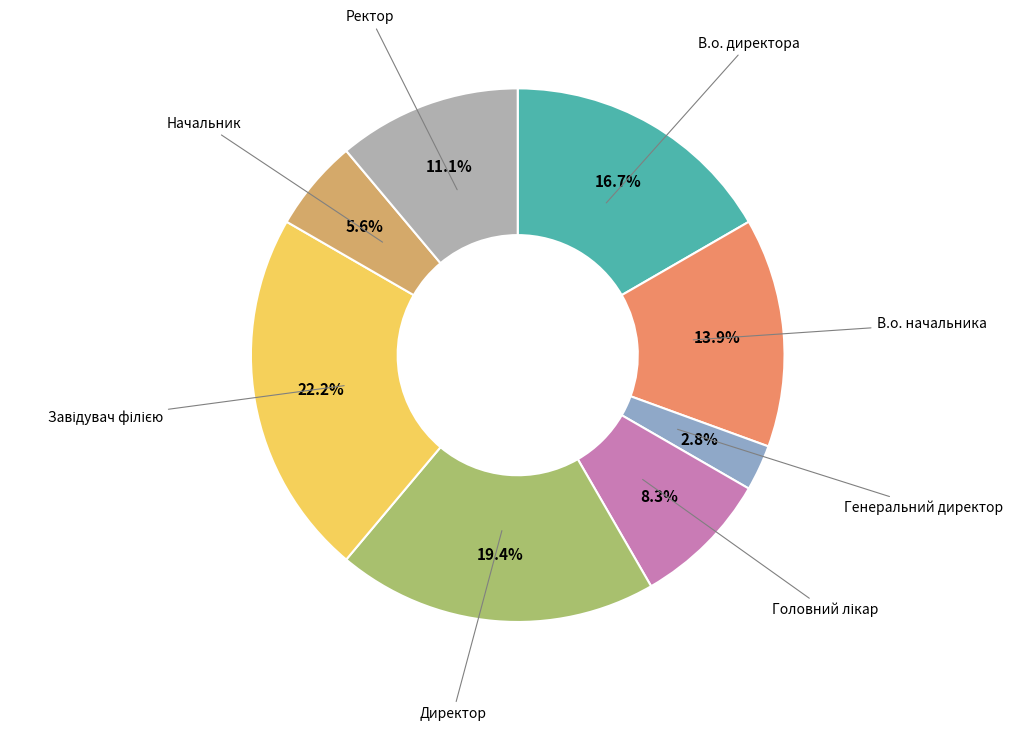

True or false: В.о. начальника accounts for 14% of the total.

True